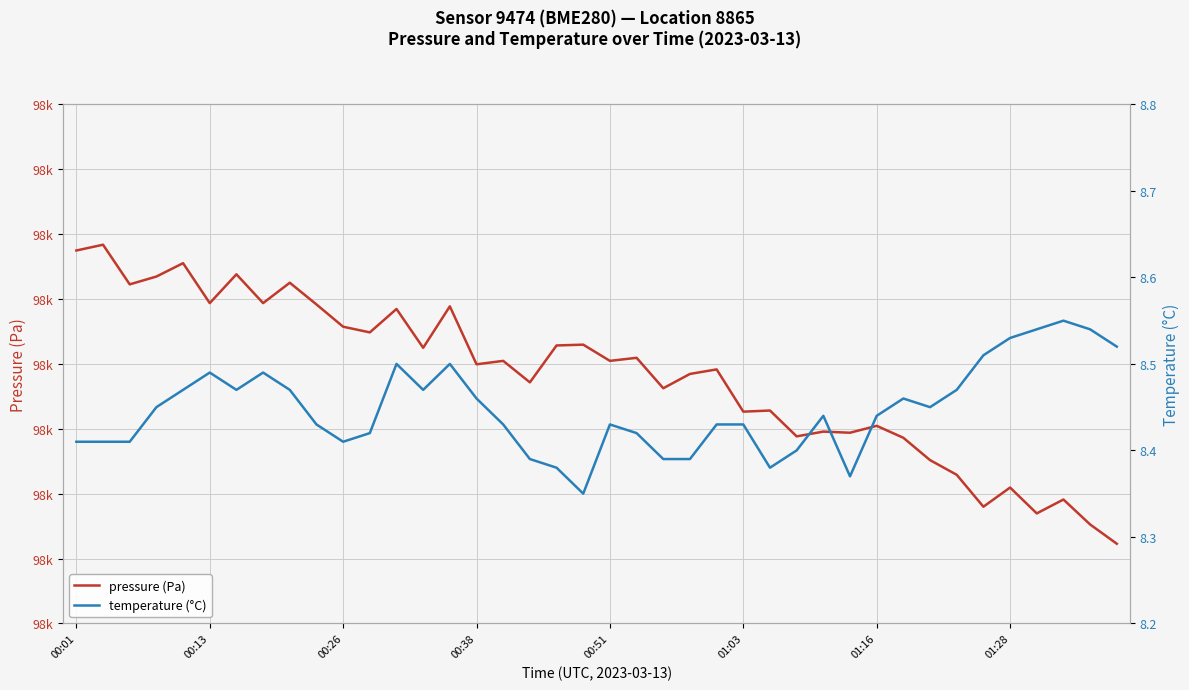

Count the number of categories in the chart.

40